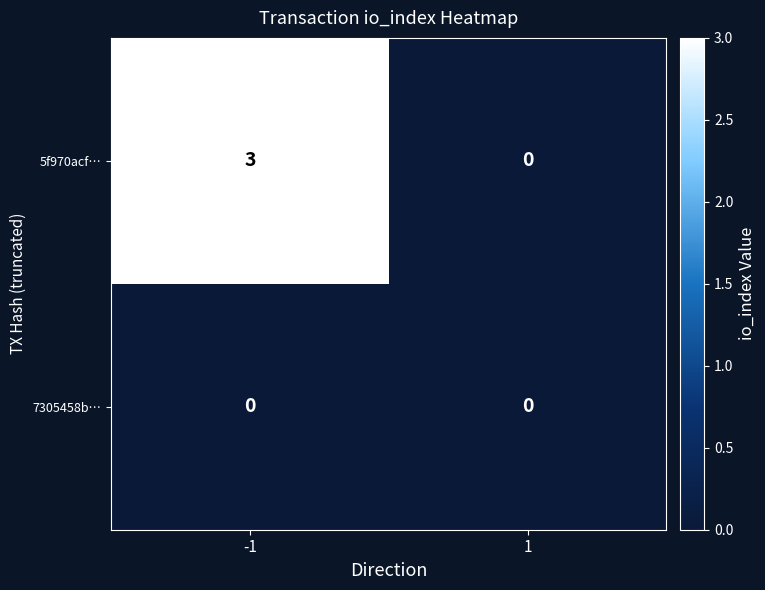

Reading right to left, what are all the values shown in this chart?

5f970acf…: 1=0	-1=3
7305458b…: 1=0	-1=0